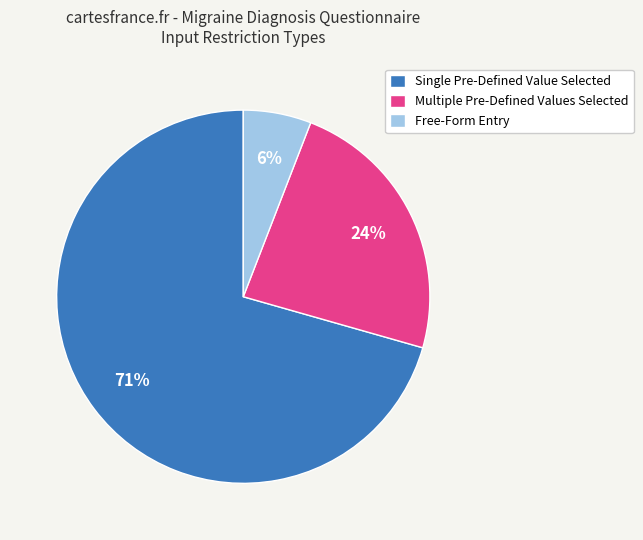

Which category has the smallest portion of the pie?

Free-Form Entry